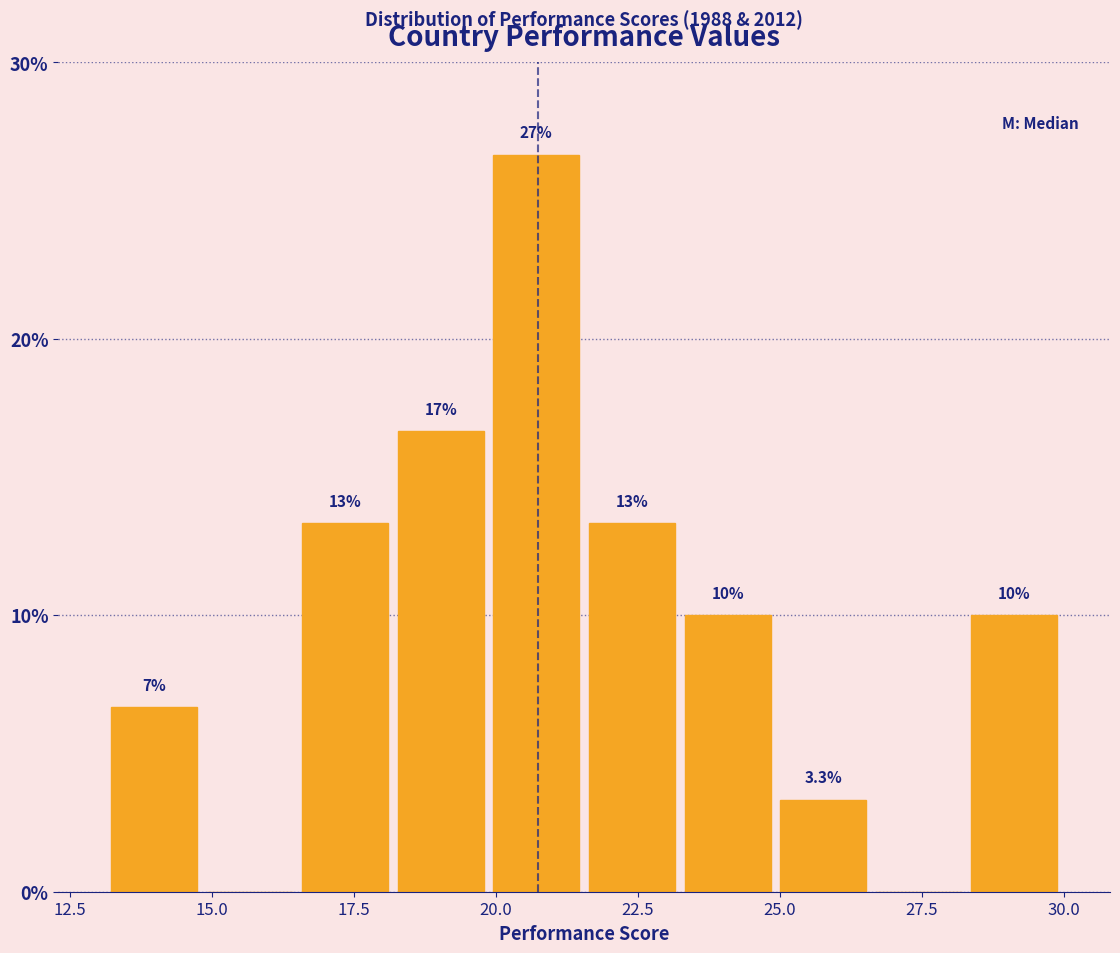

Around what value on the x-axis is the tallest bar? Give the approximate position of its centre, as read against the axis.

20.5